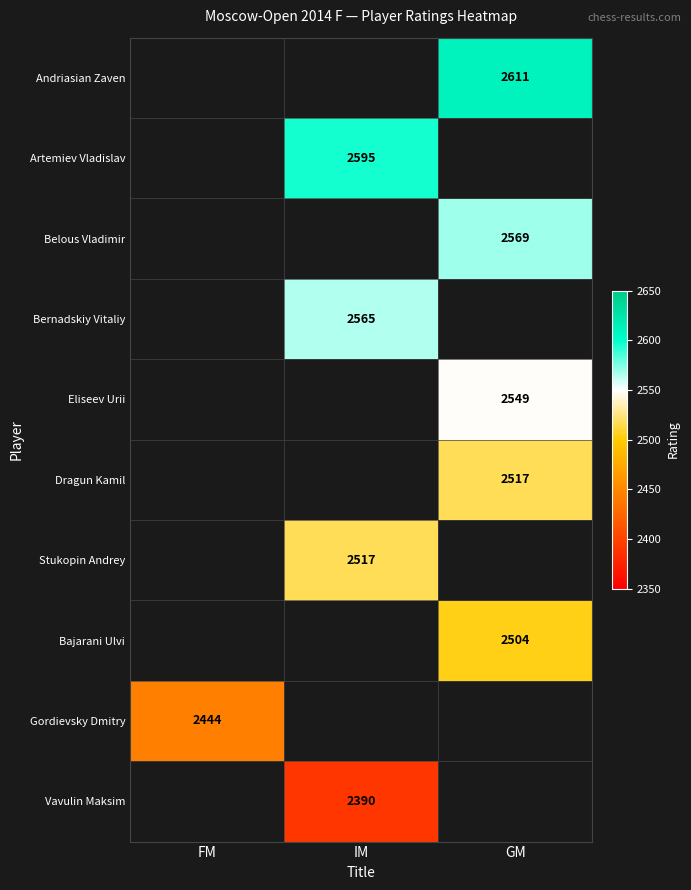

The value of Dragun Kamil at GM is 2517. True or false?

True